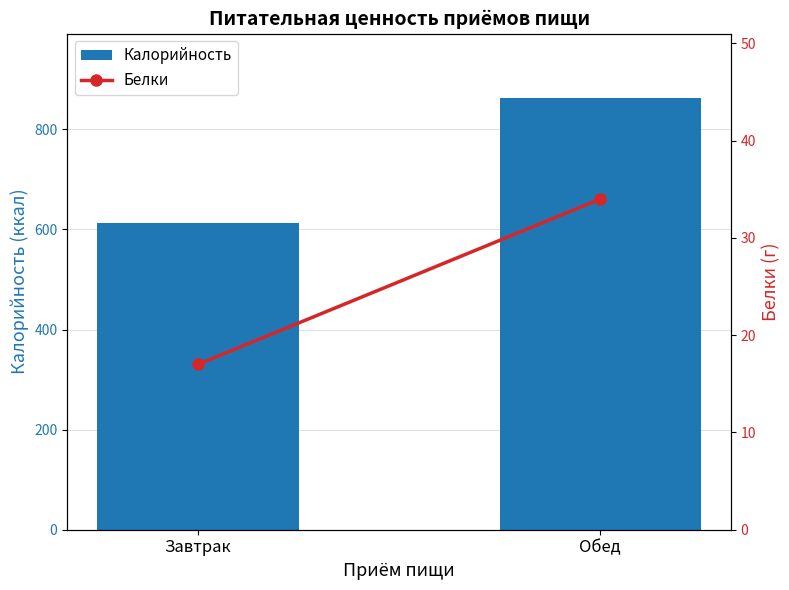

What position from the left is Обед?

2